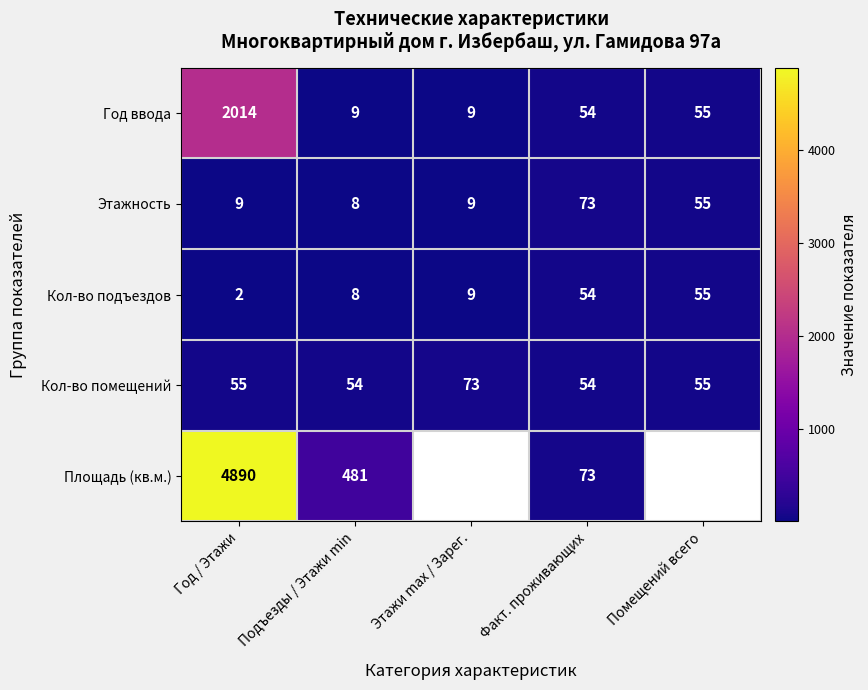

Which category has the lowest value across all series?

Год / Этажи